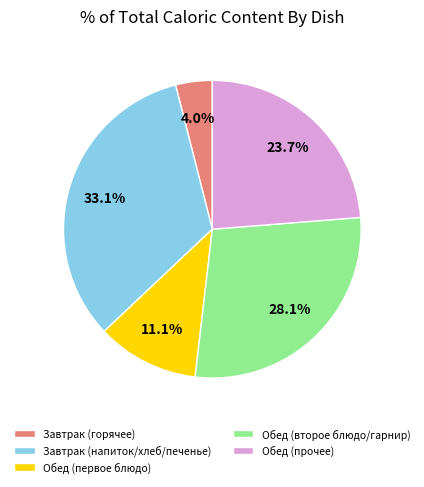

Which category has the biggest portion of the pie?

Завтрак (напиток/хлеб/печенье)